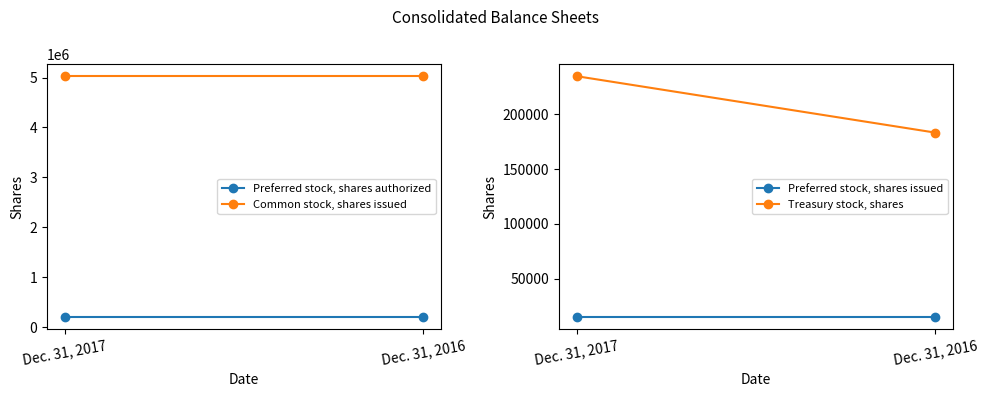

How many lines are shown in the chart?

4